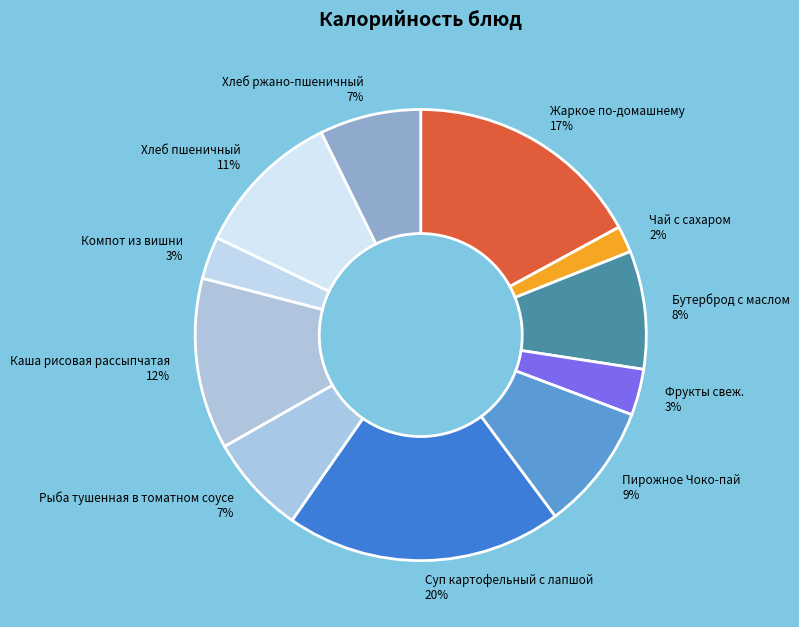

Do Бутерброд с маслом 8% and Пирожное Чоко-пай 9% together represent more than half of the pie?

No